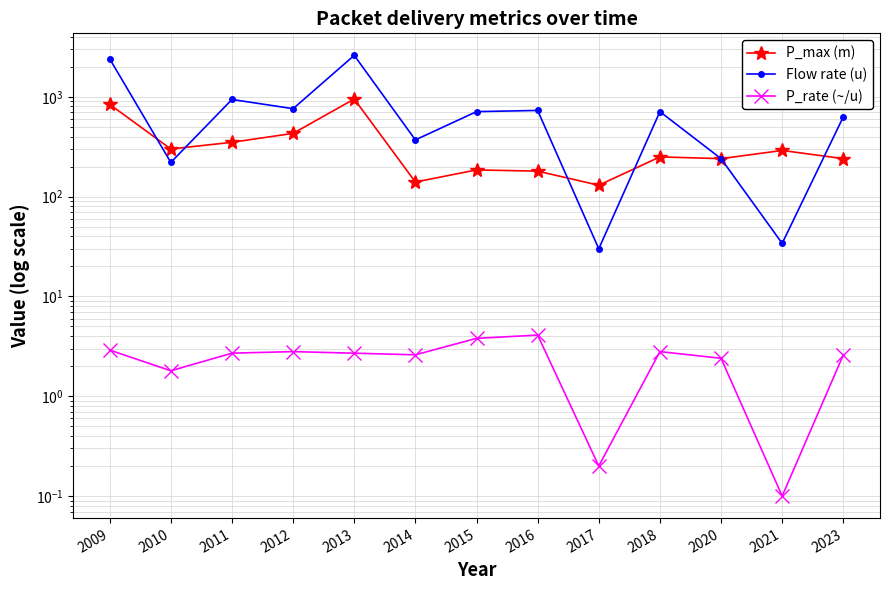

List the labels in order of P_max (m) value, smallest first.

2017, 2014, 2016, 2015, 2020, 2023, 2018, 2021, 2010, 2011, 2012, 2009, 2013